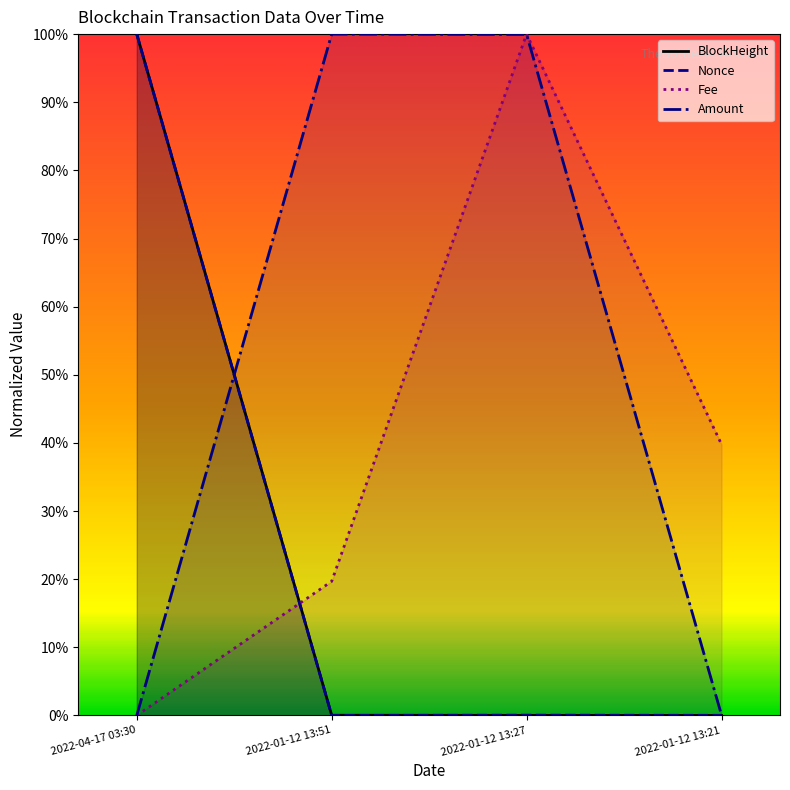

Reading left to right, transcribe all the data shown in this chart.

BlockHeight: 2022-04-17 03:30=1.0	2022-01-12 13:51=0.0	2022-01-12 13:27=0.0	2022-01-12 13:21=0.0
Nonce: 2022-04-17 03:30=1.0	2022-01-12 13:51=0.0	2022-01-12 13:27=0.0	2022-01-12 13:21=0.0
Fee: 2022-04-17 03:30=0.0	2022-01-12 13:51=0.2	2022-01-12 13:27=1.0	2022-01-12 13:21=0.4
Amount: 2022-04-17 03:30=0.0	2022-01-12 13:51=1.0	2022-01-12 13:27=1.0	2022-01-12 13:21=0.0